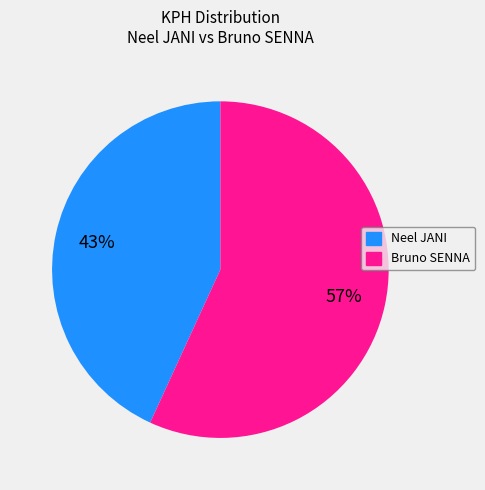

Is there a majority slice in this chart?

Yes